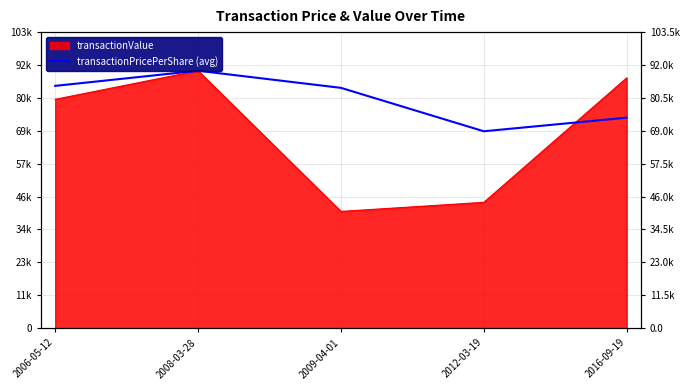

Does the chart display data point markers on the line(s)?

No